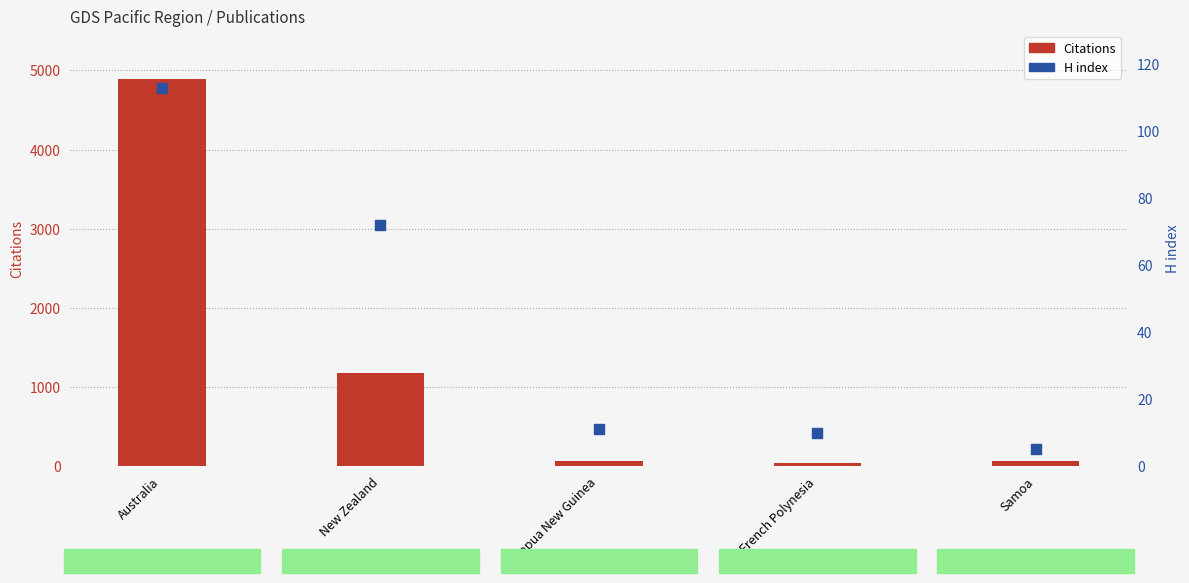

What is the change in value from Australia to Samoa?

-108